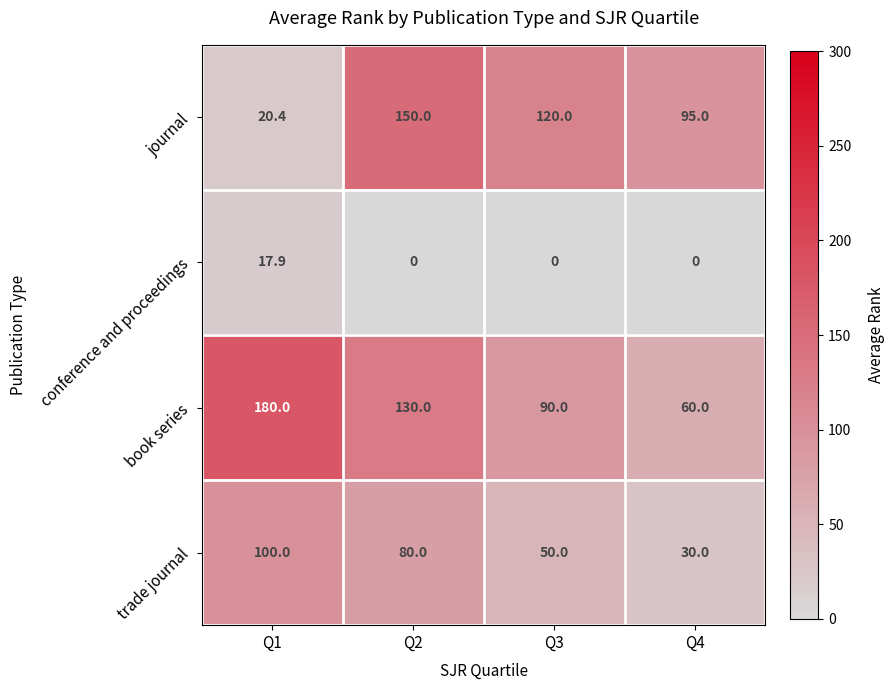

Count the number of data series in this chart.

4